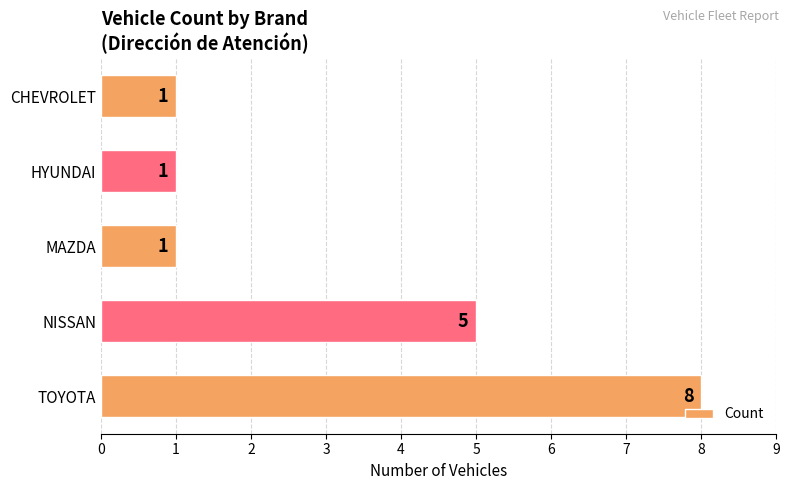

Approximately how many times larger is the value at MAZDA compared to CHEVROLET?

1.0